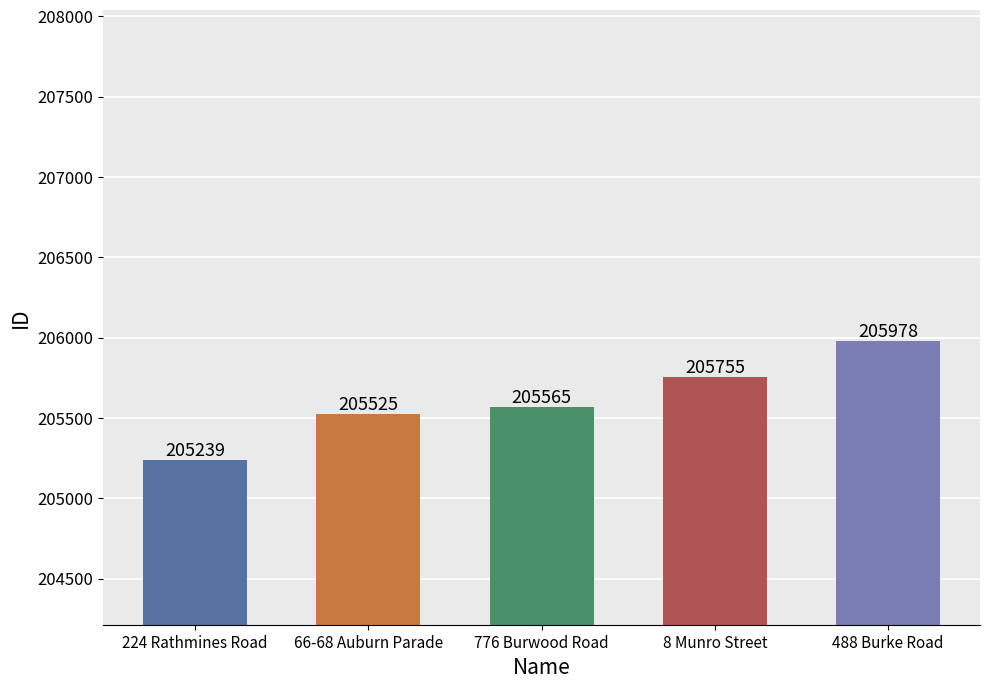

Reading left to right, what are all the values shown in this chart?

205239	205525	205565	205755	205978